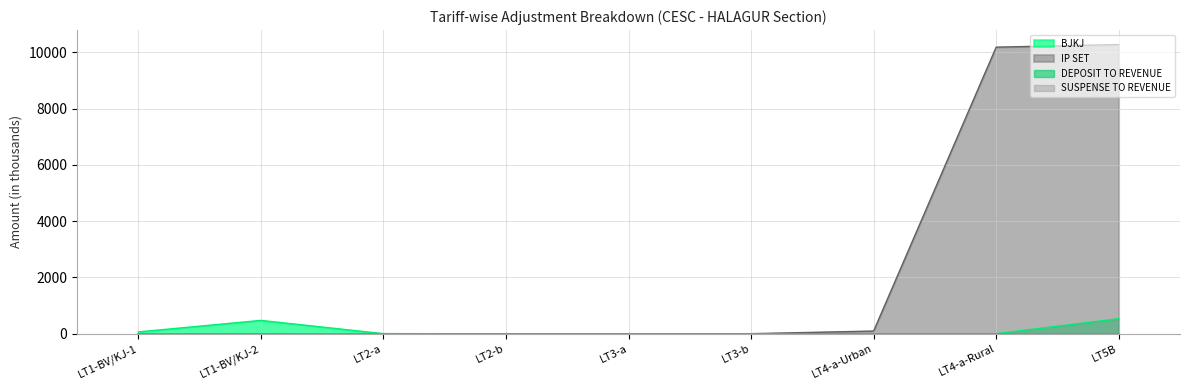

Which series has the largest range (max minus min)?

IP SET